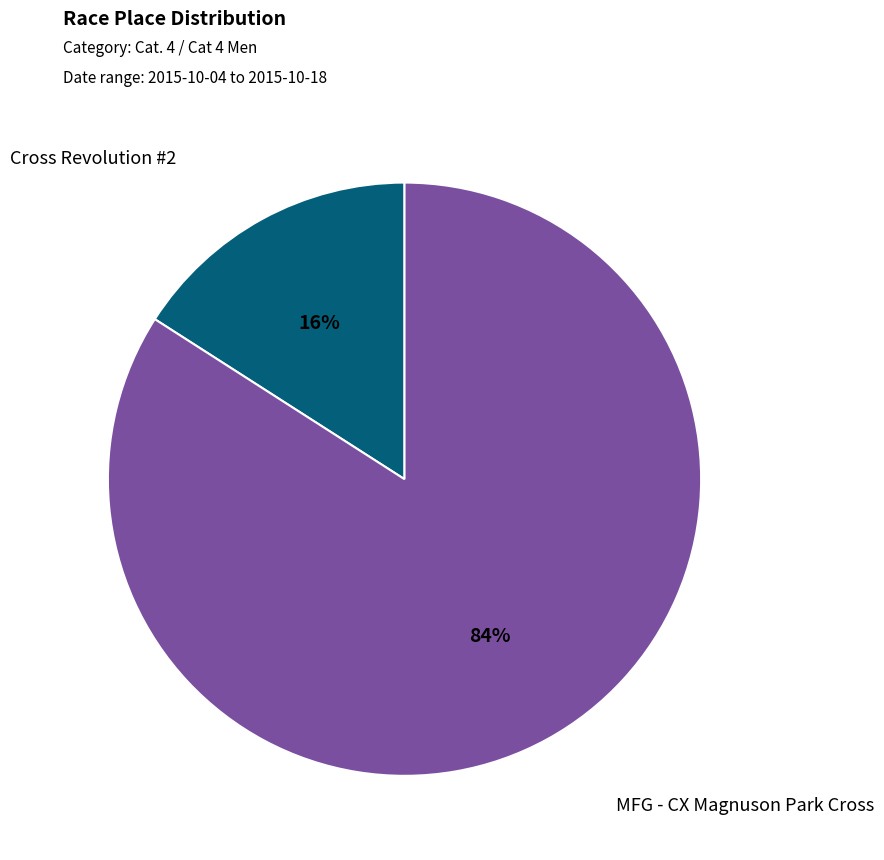

Does any single category account for the majority?

Yes